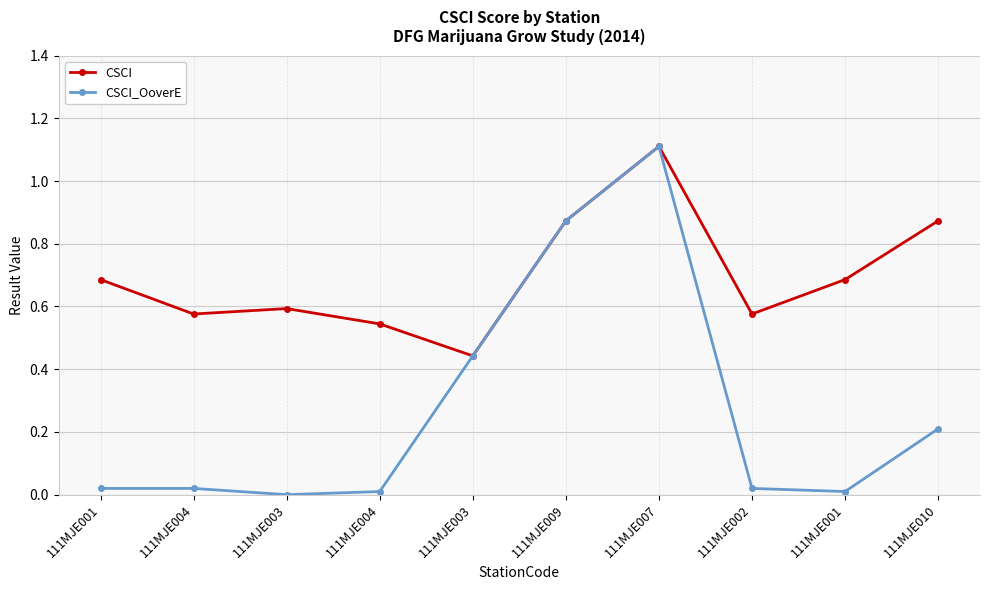

True or false: CSCI_OoverE and CSCI intersect in this chart.

False